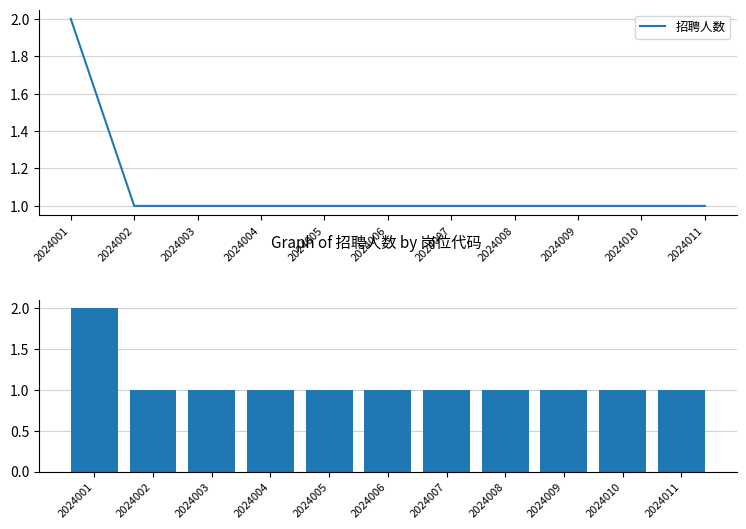

What is the value of the 11th bar from the left?

1